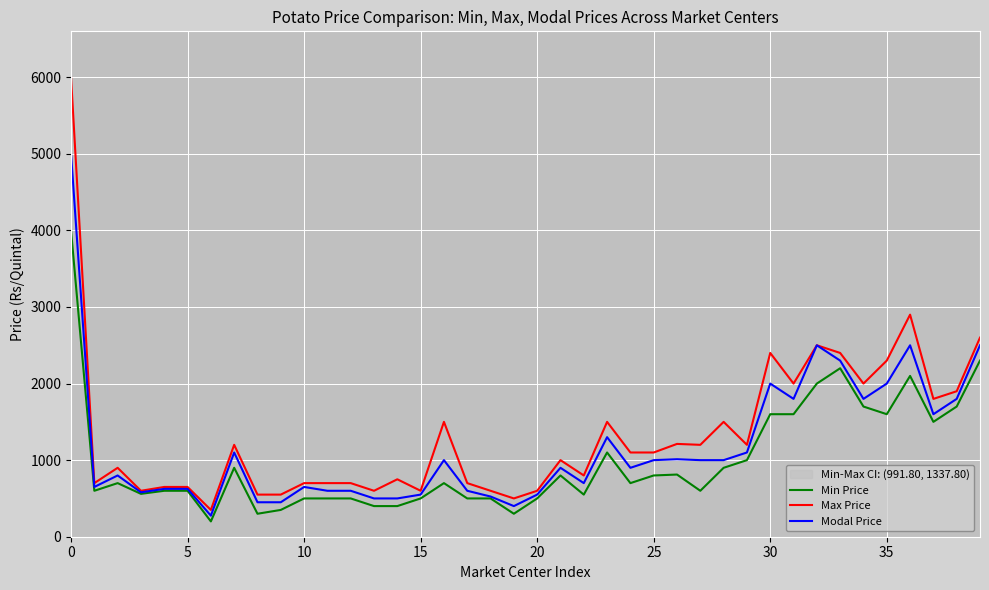

Reading left to right, extract all data points from this chart.

Min Price: 4000	600	700	560	600	600	200	900	300	350	500	500	500	400	400	500	700	500	500	300	500	800	550	1100	700	800	812	600	900	1000	1600	1600	2000	2200	1700	1600	2100	1500	1700	2300
Max Price: 6000	700	900	600	650	650	350	1200	550	550	700	700	700	600	750	600	1500	700	600	500	600	1000	800	1500	1100	1100	1212	1200	1500	1200	2400	2000	2500	2400	2000	2300	2900	1800	1900	2600
Modal Price: 5000	650	800	580	625	625	275	1100	450	450	650	600	600	500	500	550	1000	600	525	400	550	900	700	1300	900	1000	1012	1000	1000	1100	2000	1800	2500	2300	1800	2000	2500	1600	1800	2500